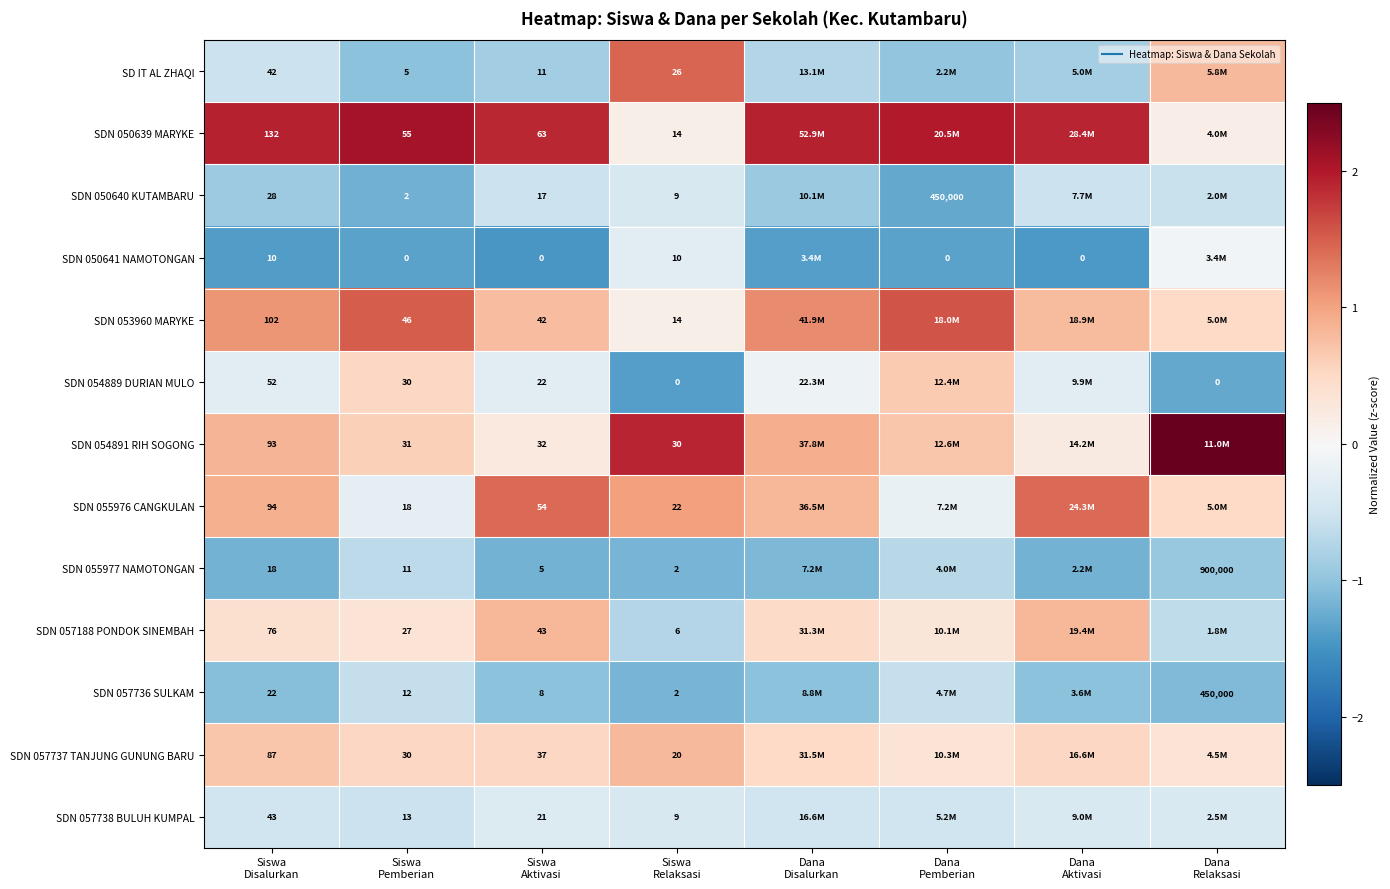

What is the minimum value for SDN 054891 RIH SOGONG?

0.2